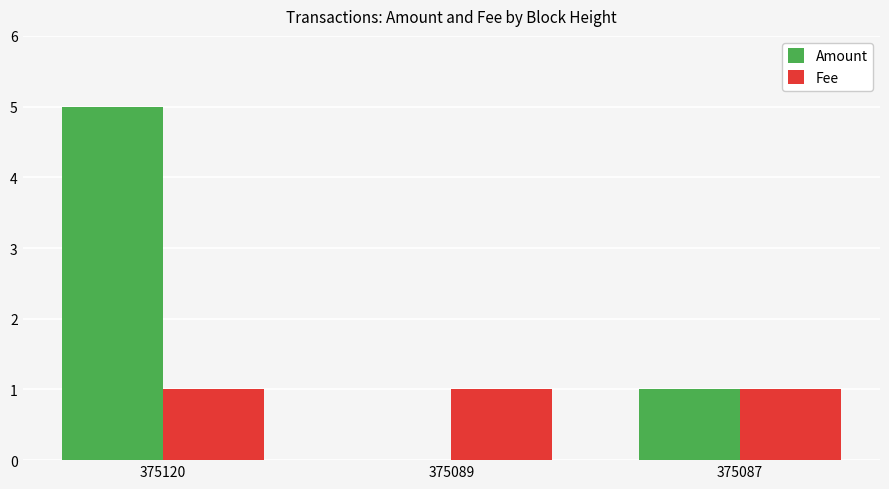

How many groups of bars are there?

3